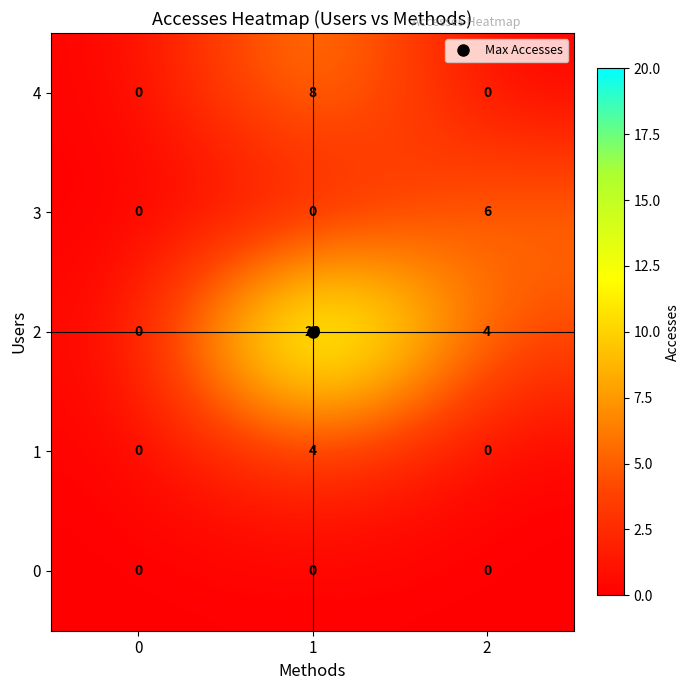

What is the sum of all 4 values?

8